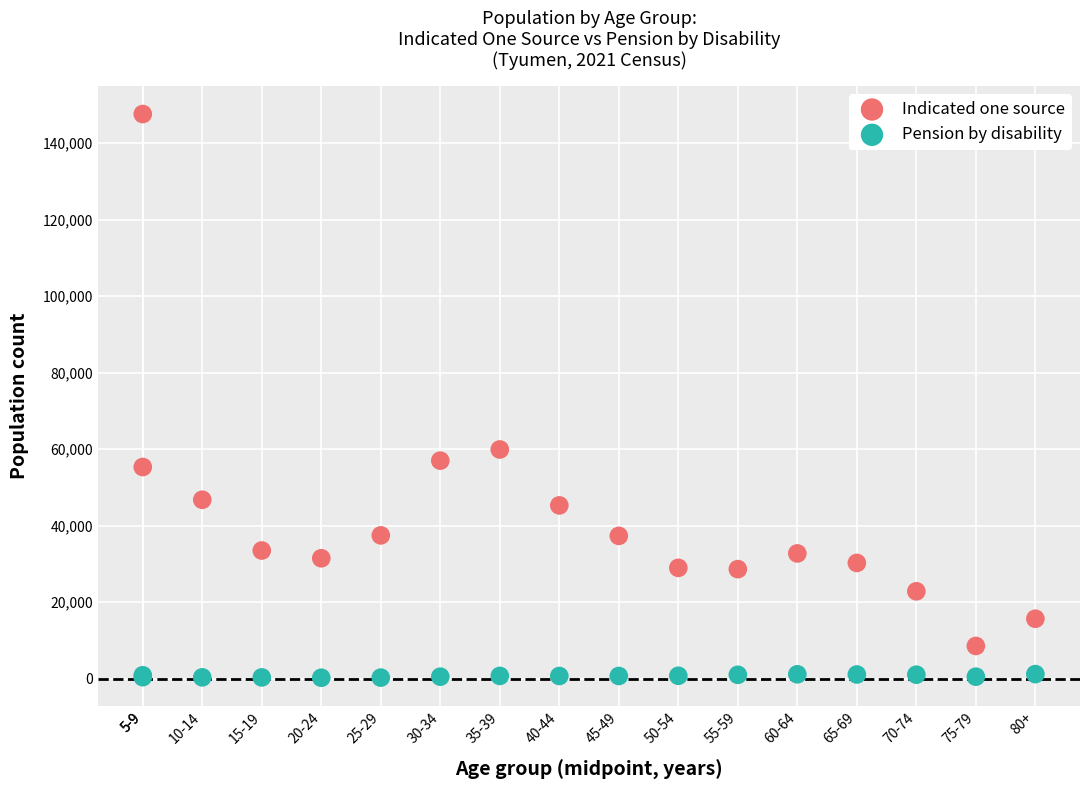

What are all the series names shown in the legend?

Indicated one source, Pension by disability